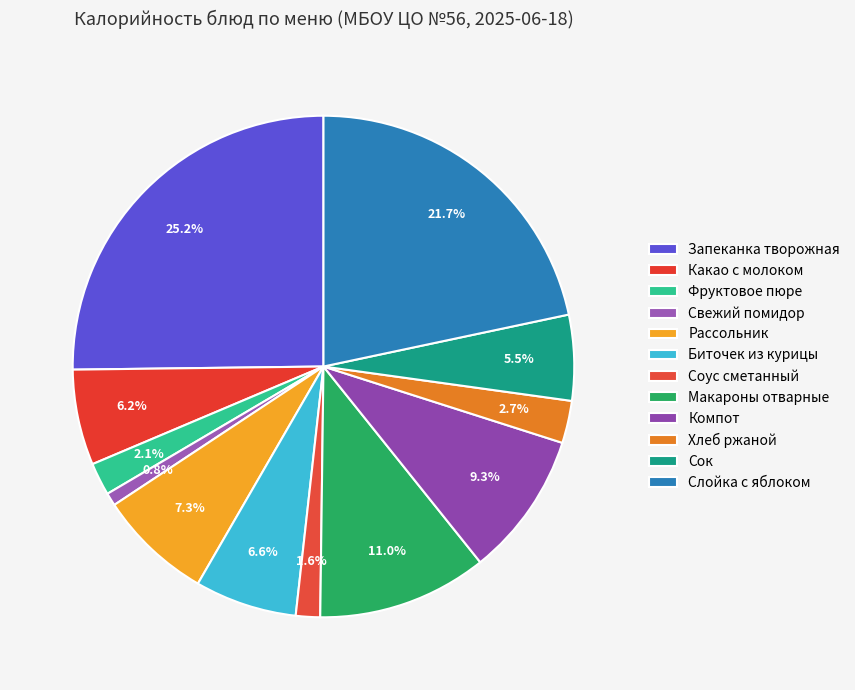

Which slice is the largest?

Запеканка творожная